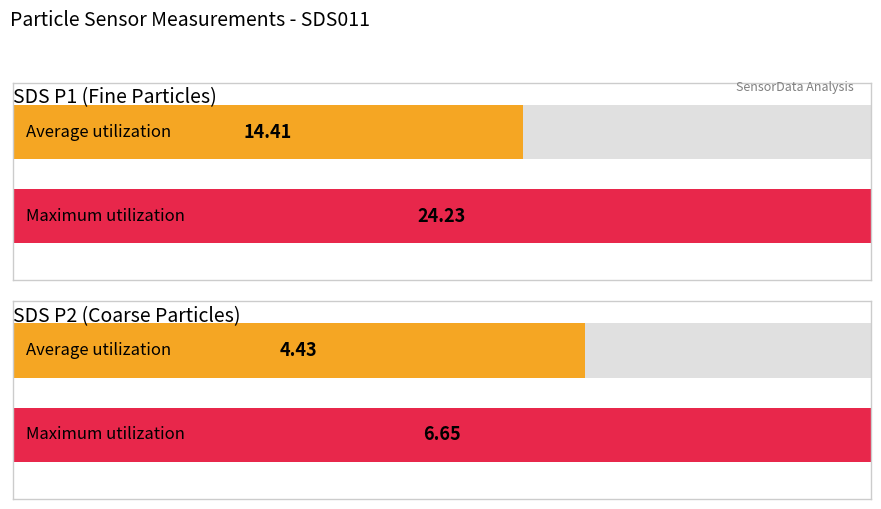

What is the maximum value shown in the chart?

24.2